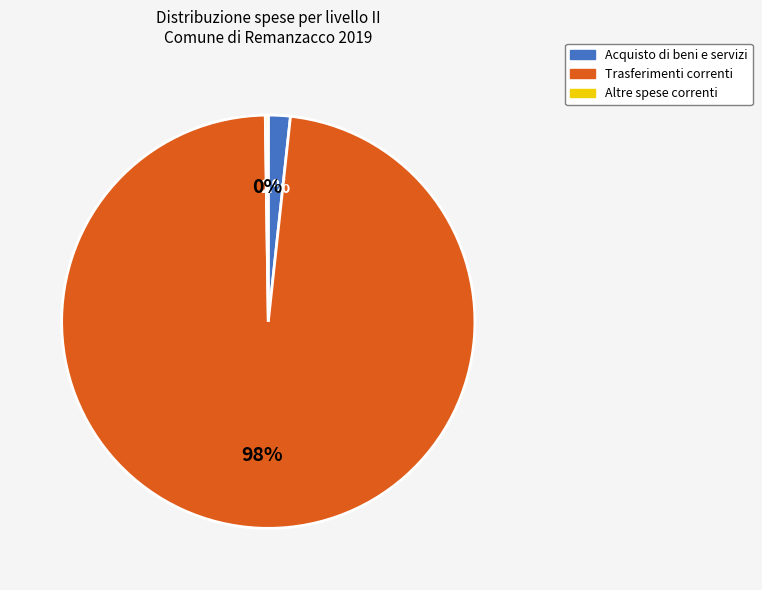

Is it true that Trasferimenti correnti is 98% of the pie?

True